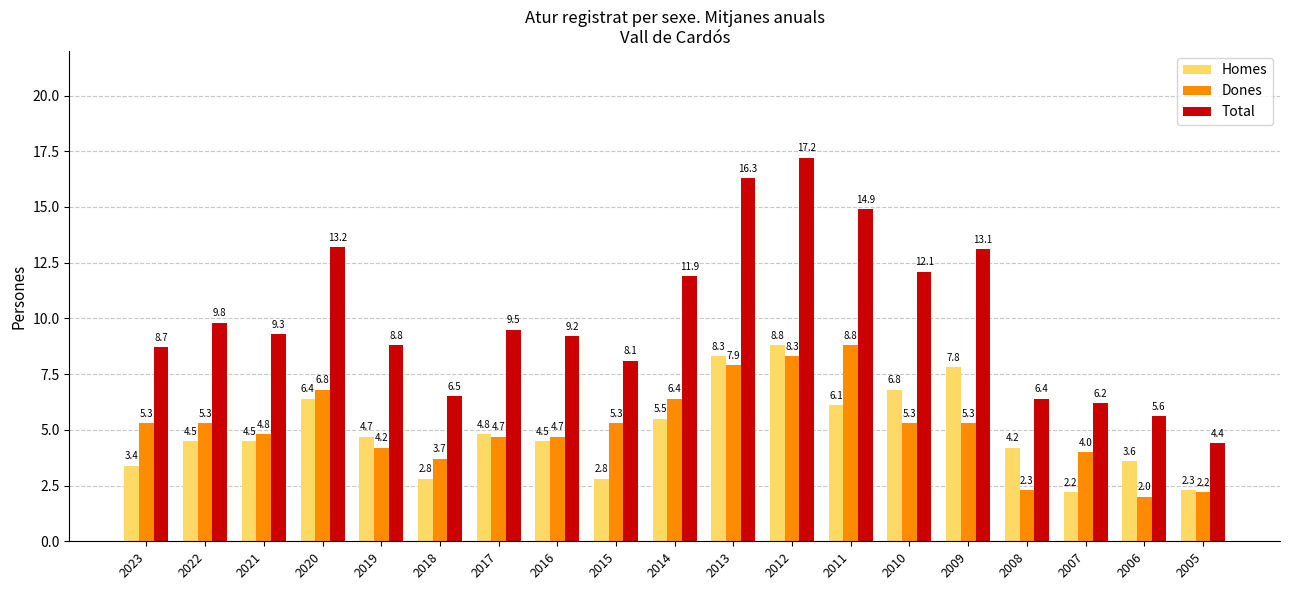

The value of Total at 2008 is 6.4. True or false?

True